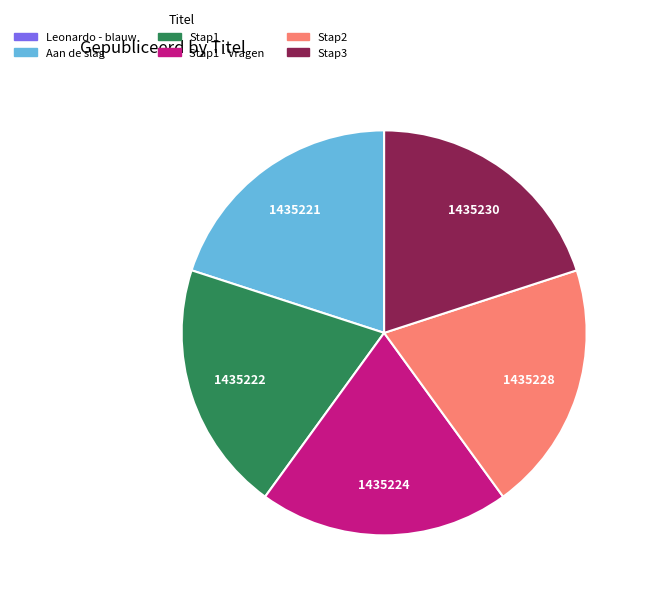

Does any single category account for the majority?

No